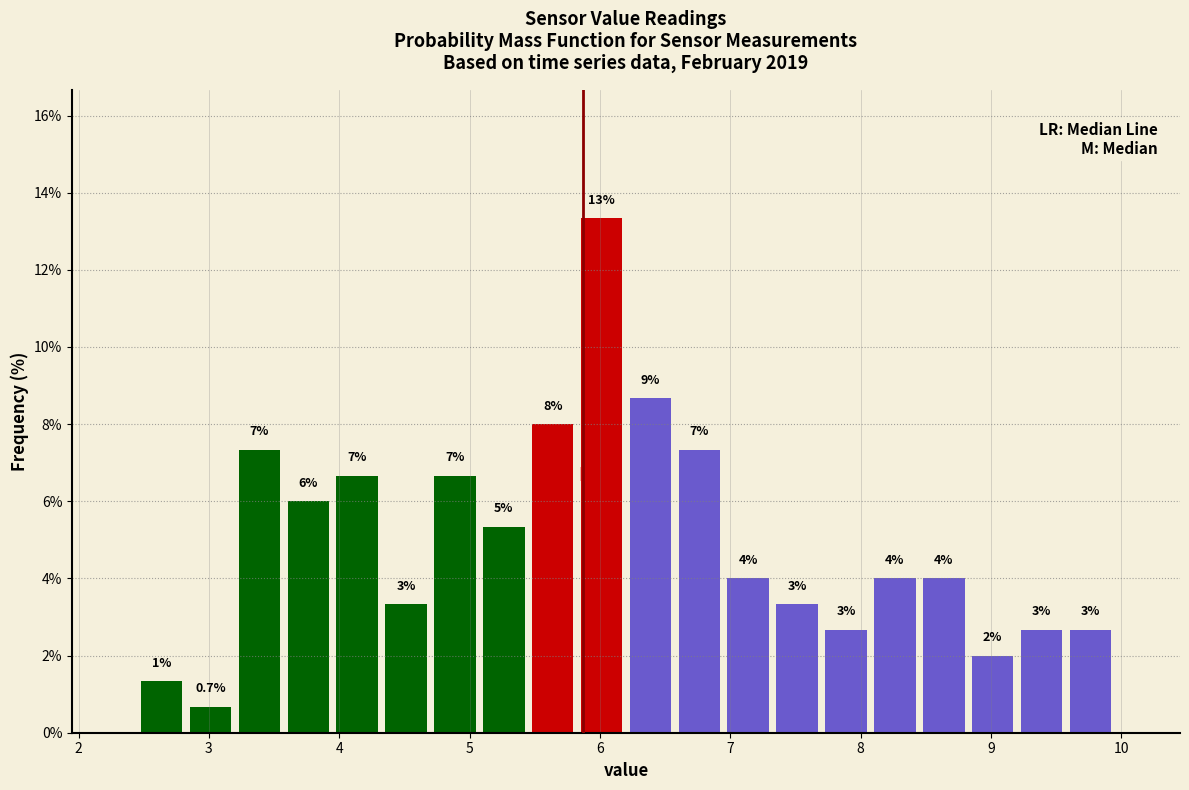

Around what value on the x-axis is the tallest bar? Give the approximate position of its centre, as read against the axis.

6.0